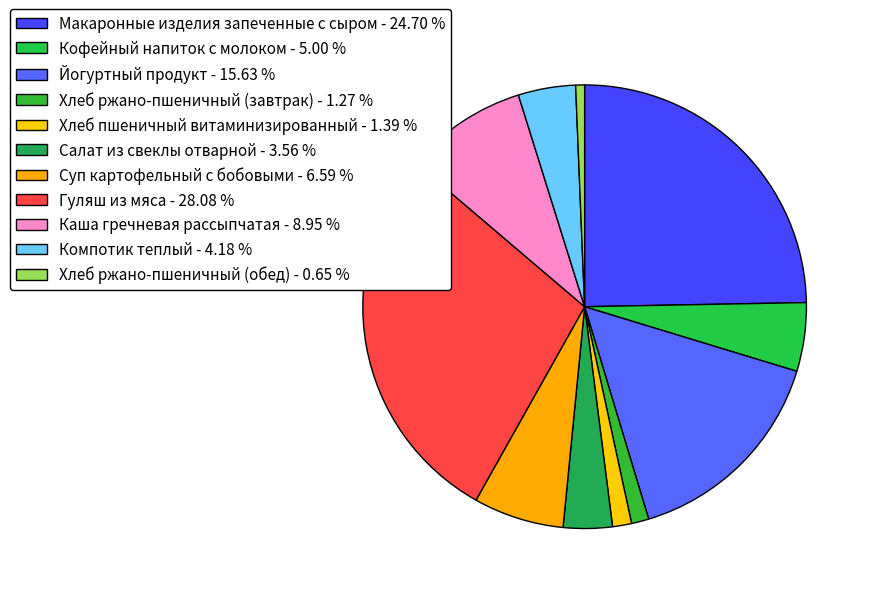

Which category has the smallest portion of the pie?

Хлеб ржано-пшеничный (обед)